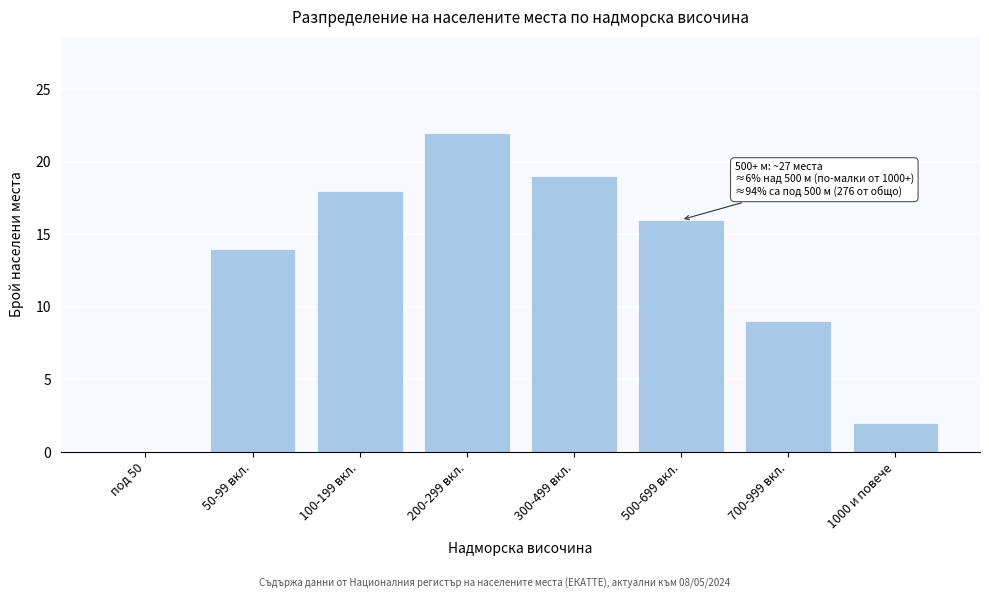

Reading right to left, transcribe all the data shown in this chart.

1000 и повече=2	700-999 вкл.=9	500-699 вкл.=16	300-499 вкл.=19	200-299 вкл.=22	100-199 вкл.=18	50-99 вкл.=14	под 50=0